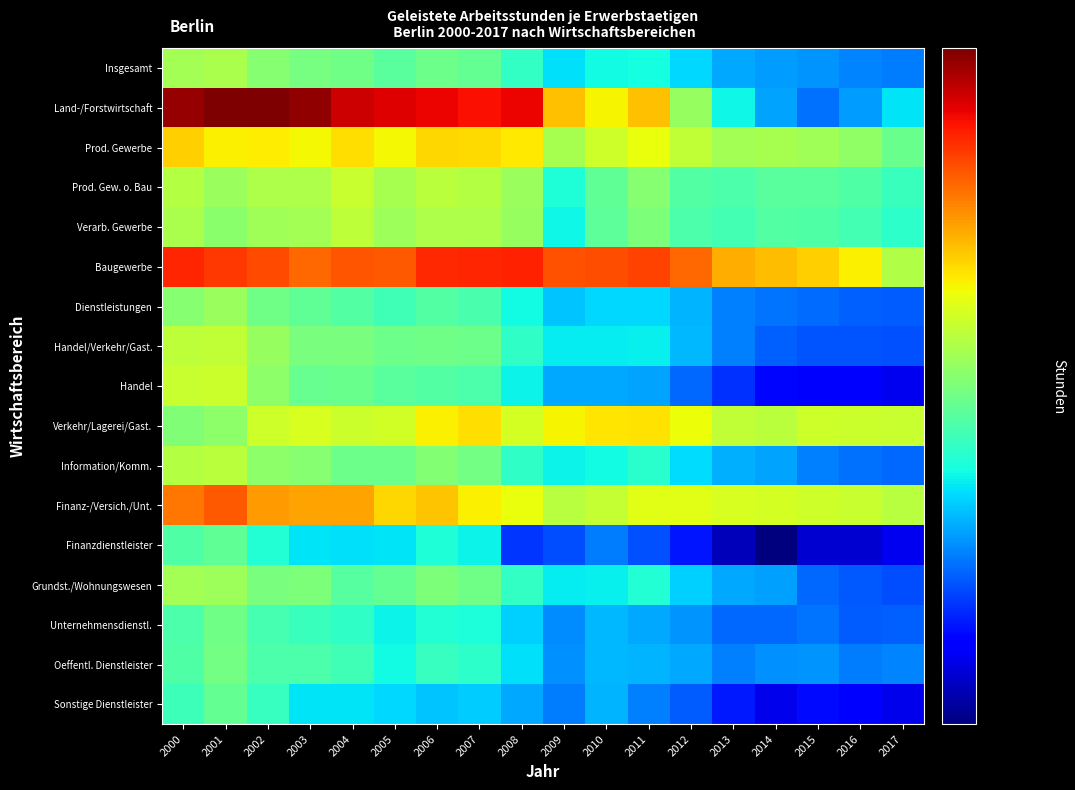

Which series has the largest range (max minus min)?

Land-/Forstwirtschaft